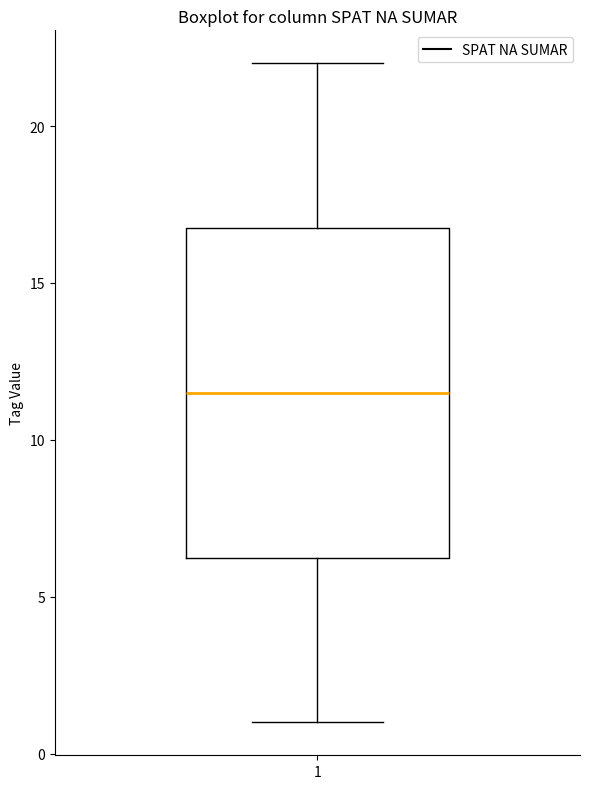

Where does the upper whisker of the box at x = 1 end on the y-axis? The values are not printed on the chart, so give them approximately, as read against the axis.

22.0